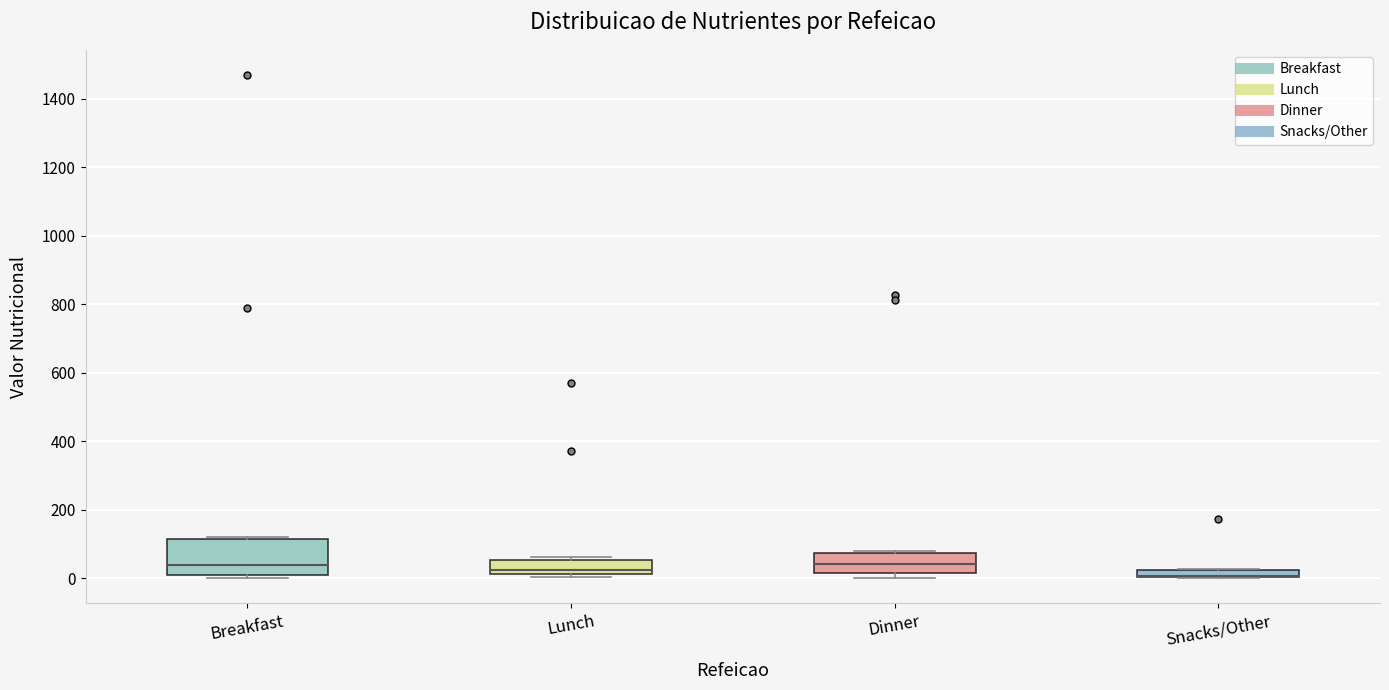

Which box is the tallest, from its lower edge to its upper edge?

Breakfast